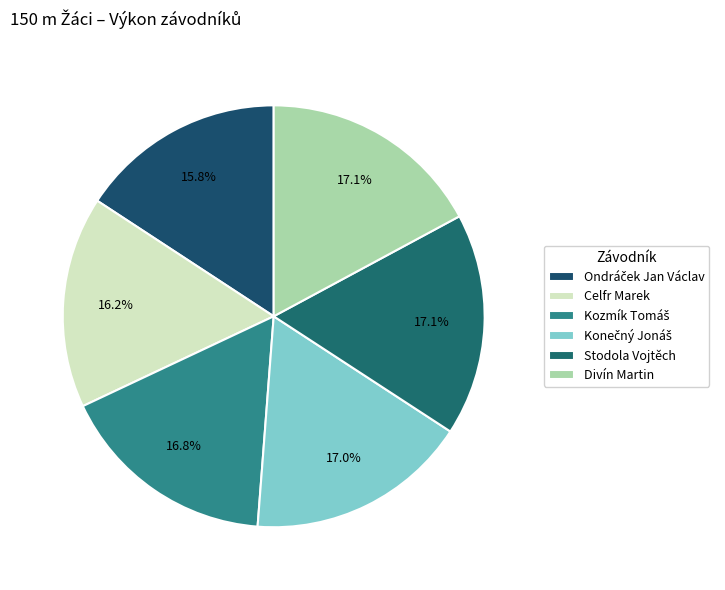

To the nearest percent, what is the combined percentage of Kozmík Tomáš and Ondráček Jan Václav?

33%